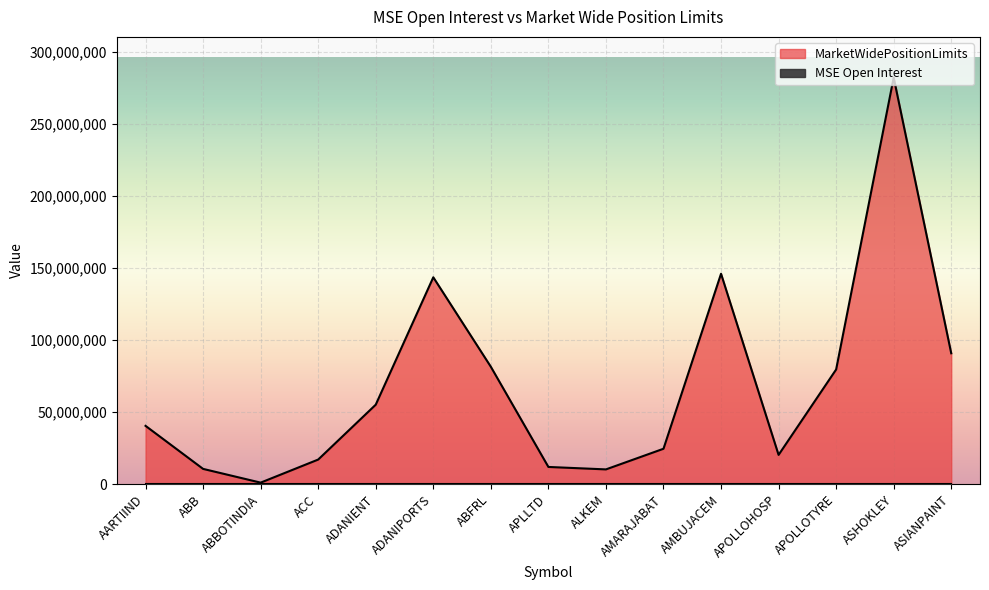

The value at ADANIPORTS is 217088138. True or false?

False